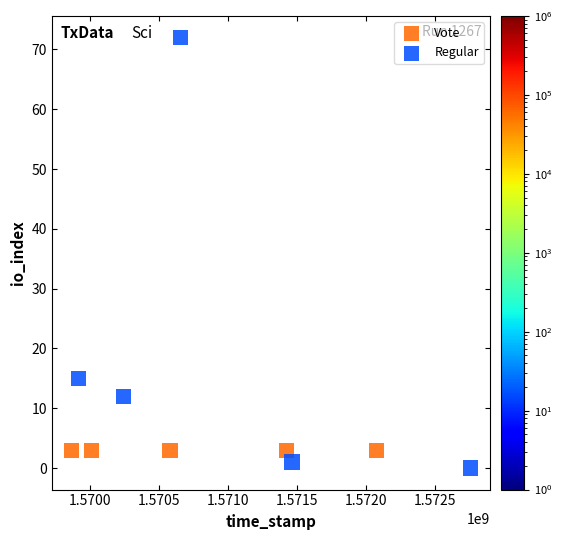

Which series contains the highest Y value?

Regular